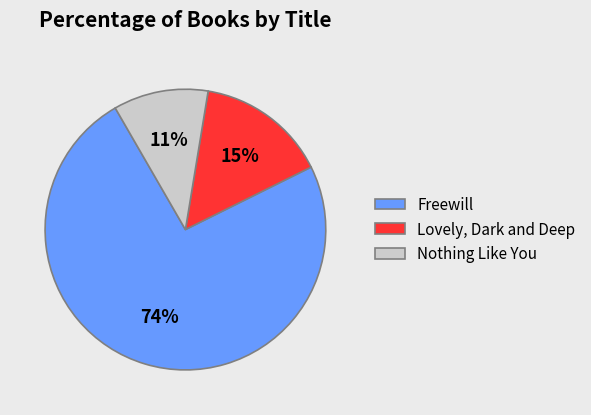

Which category has the smallest portion of the pie?

Nothing Like You